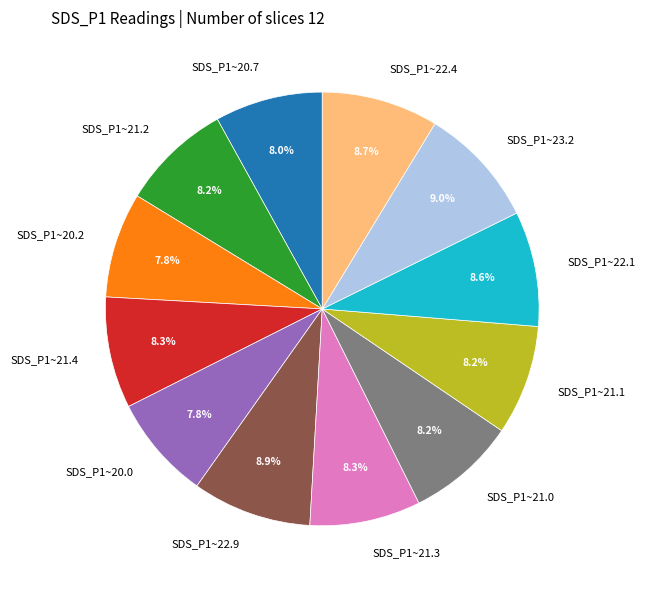

Is there any slice that represents more than half of the pie?

No